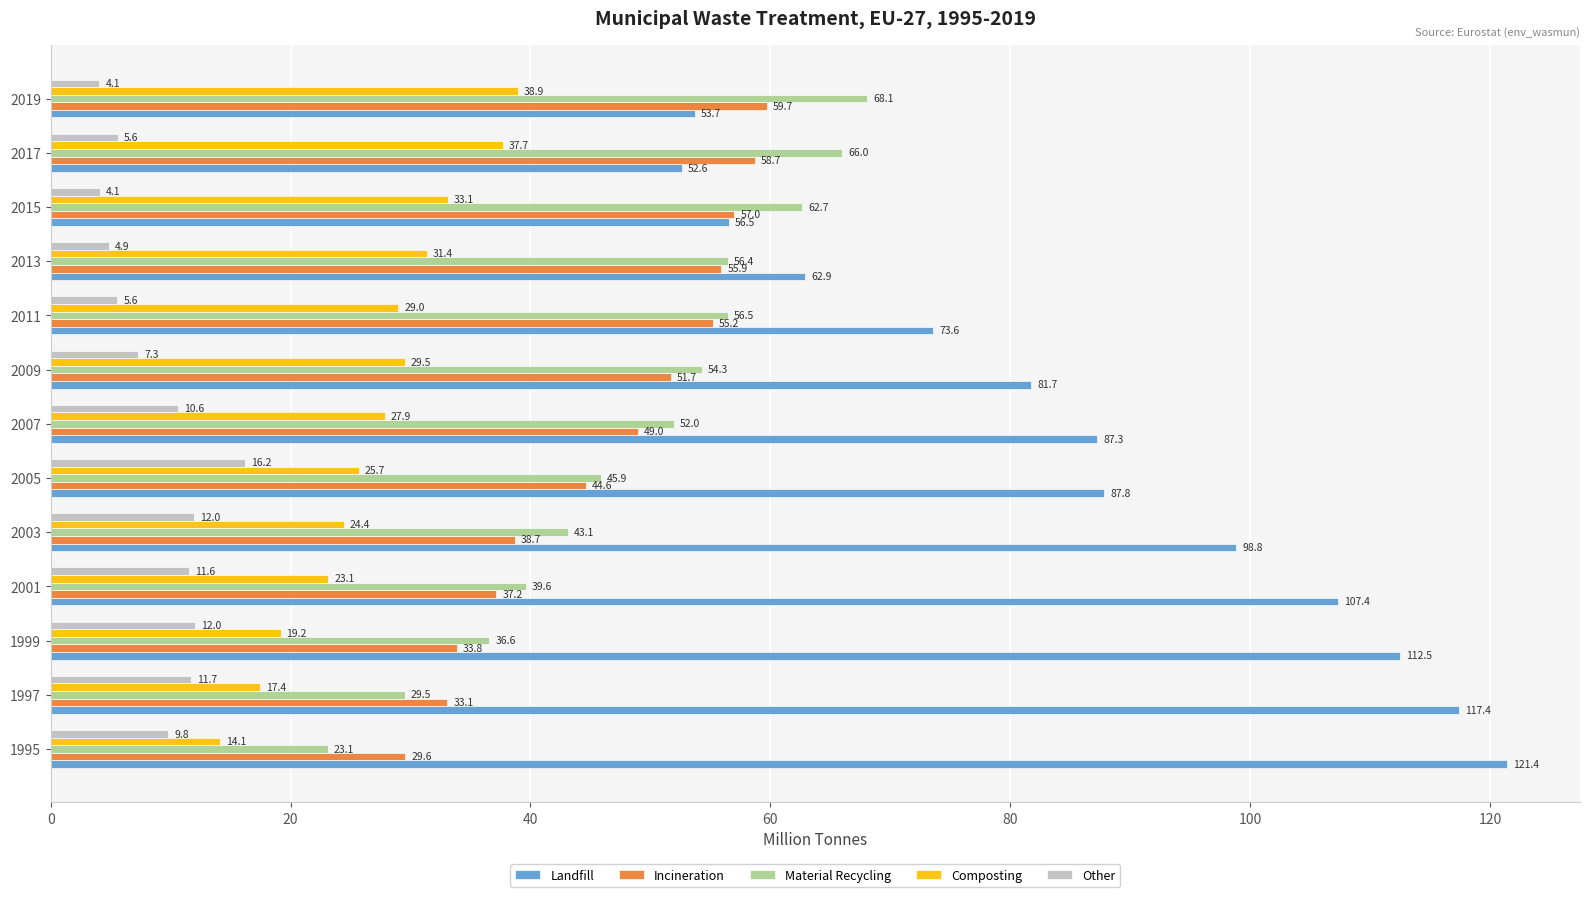

What is the difference between the highest and lowest values at 1999?

100.5